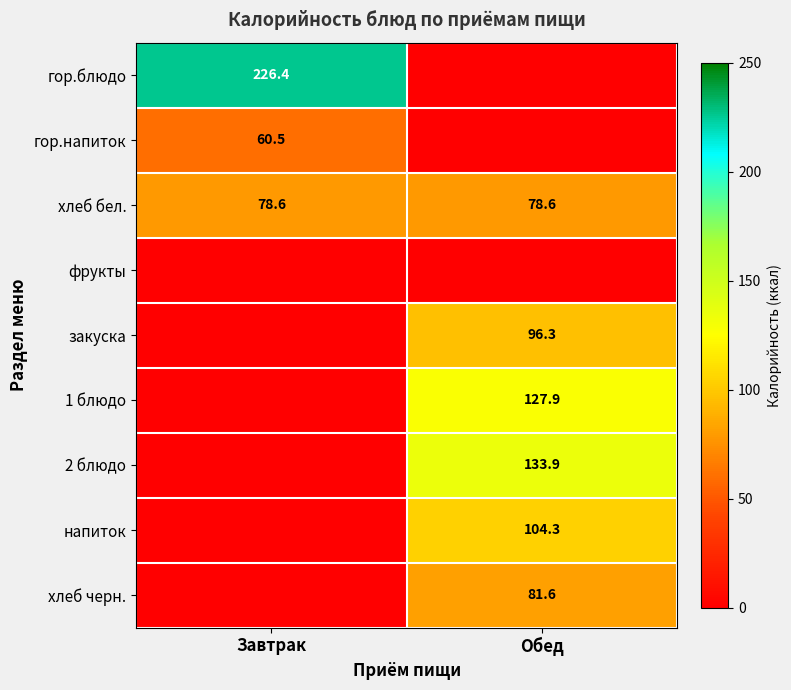

Count the number of categories in the chart.

2